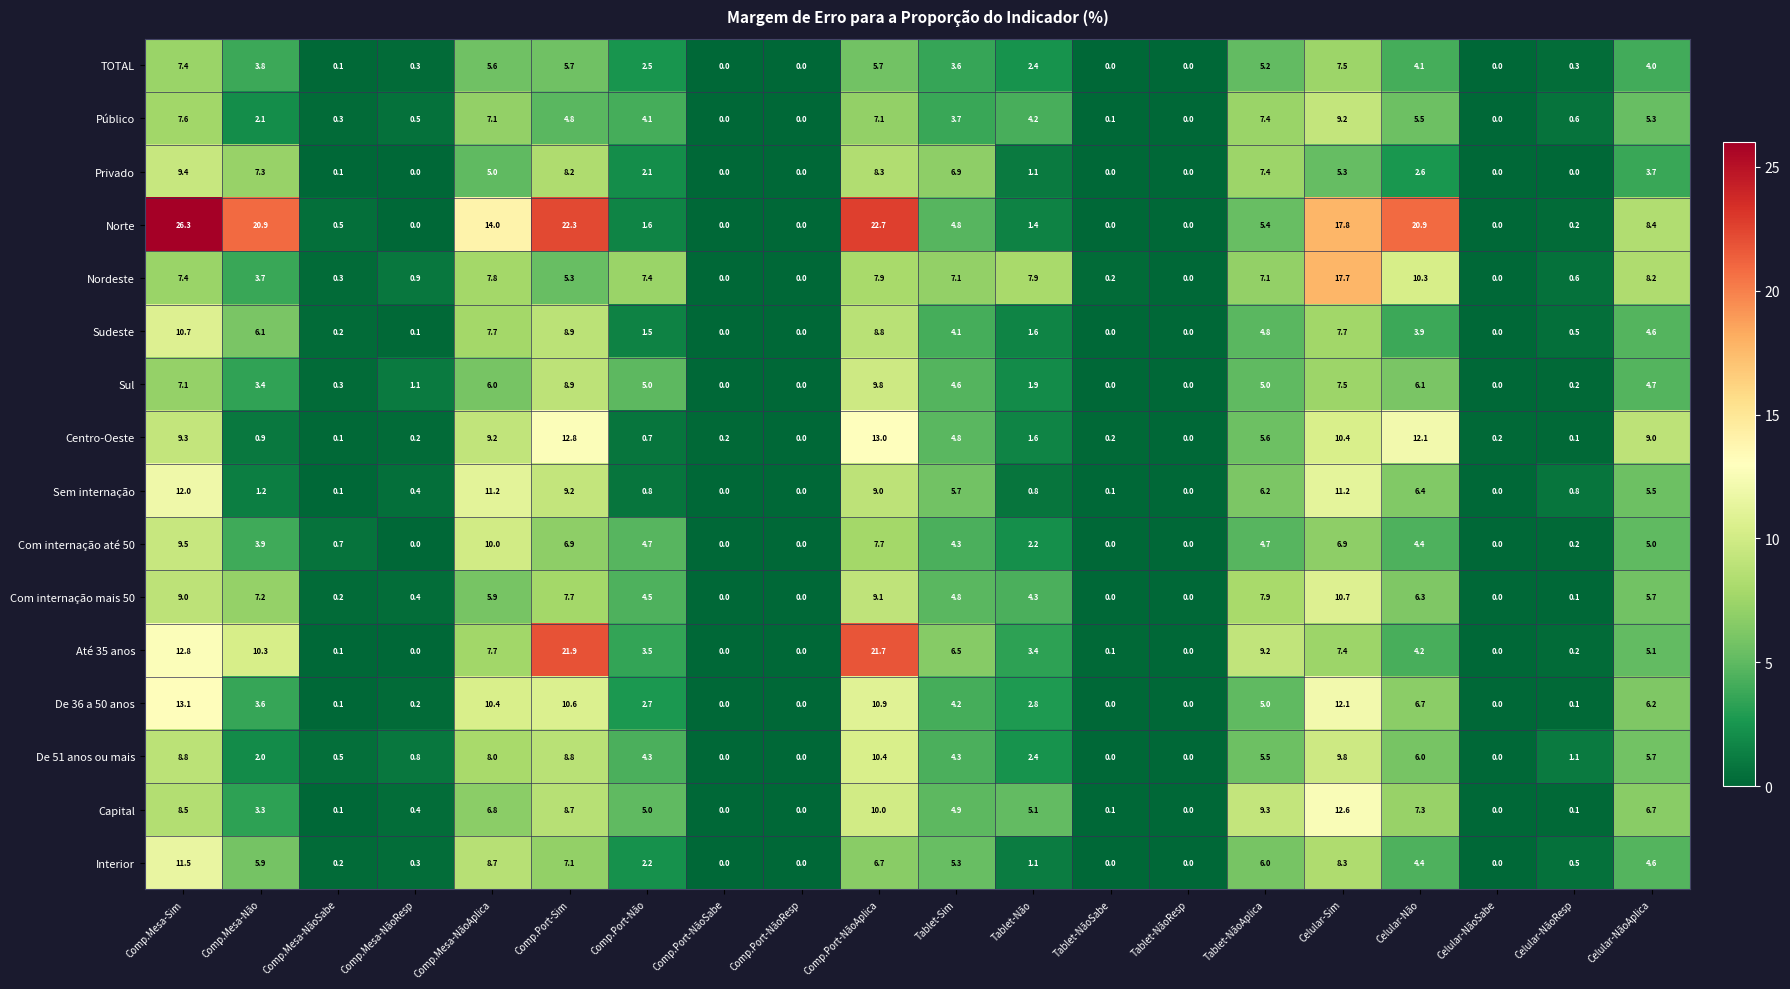

What is the difference between the maximum and minimum values in the Sem internação series?

12.0